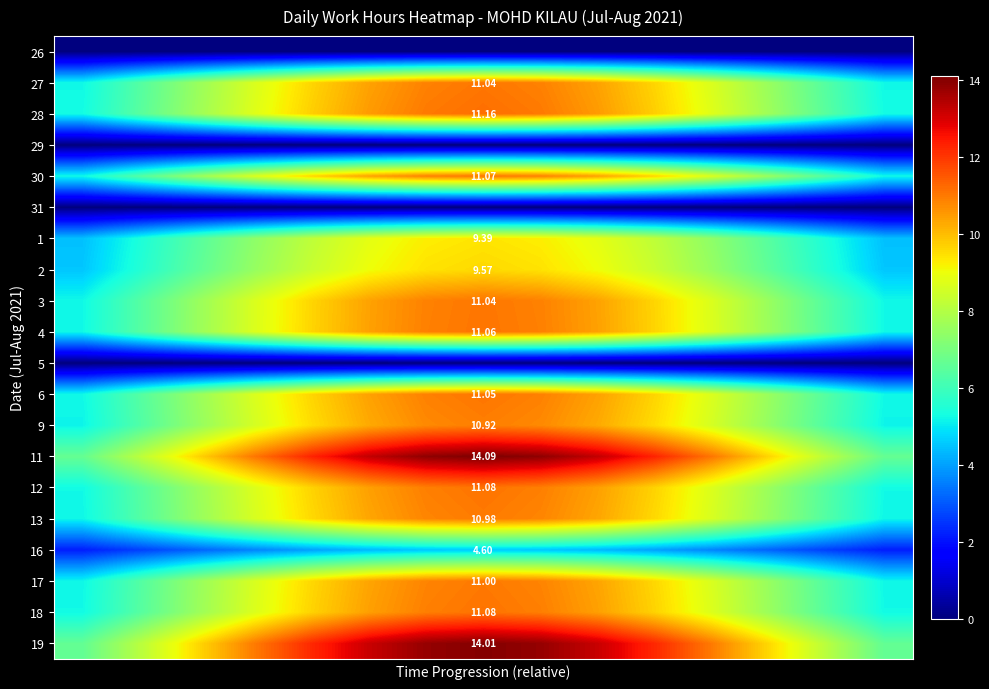

Between 3 and 10, which is larger?

3